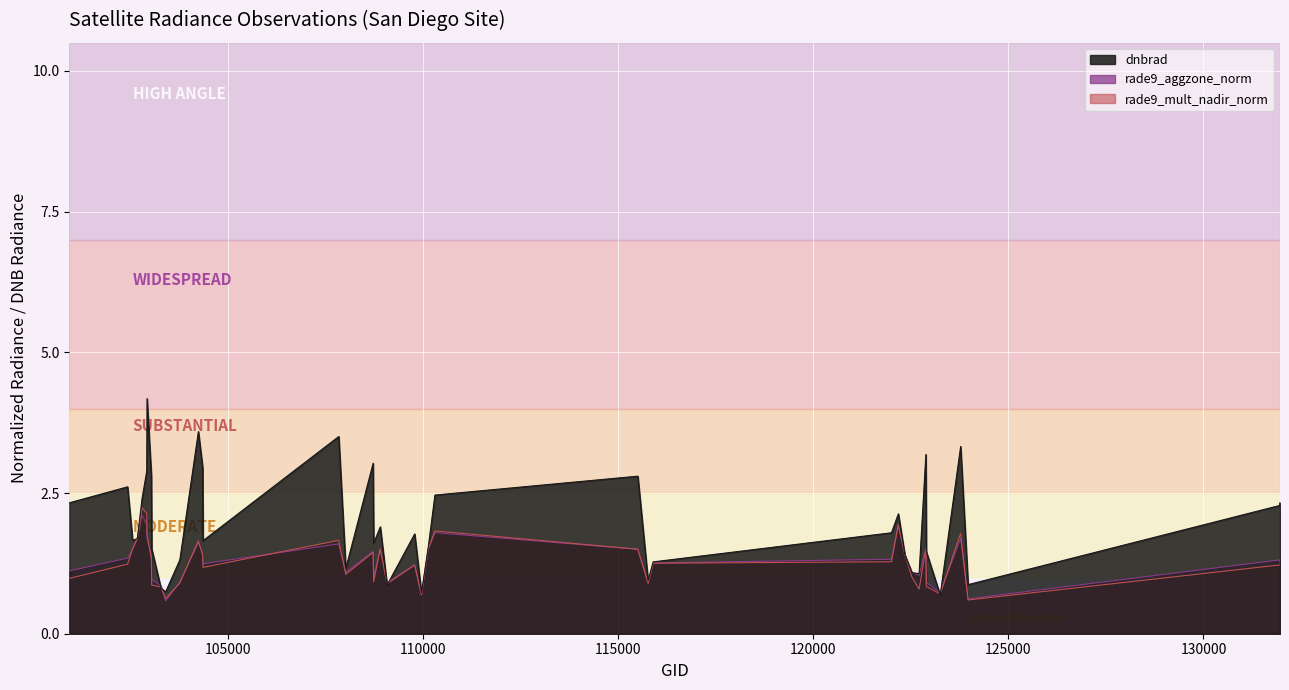

Which series ends up on top after the final intersection of rade9_mult_nadir_norm and dnbrad?

dnbrad